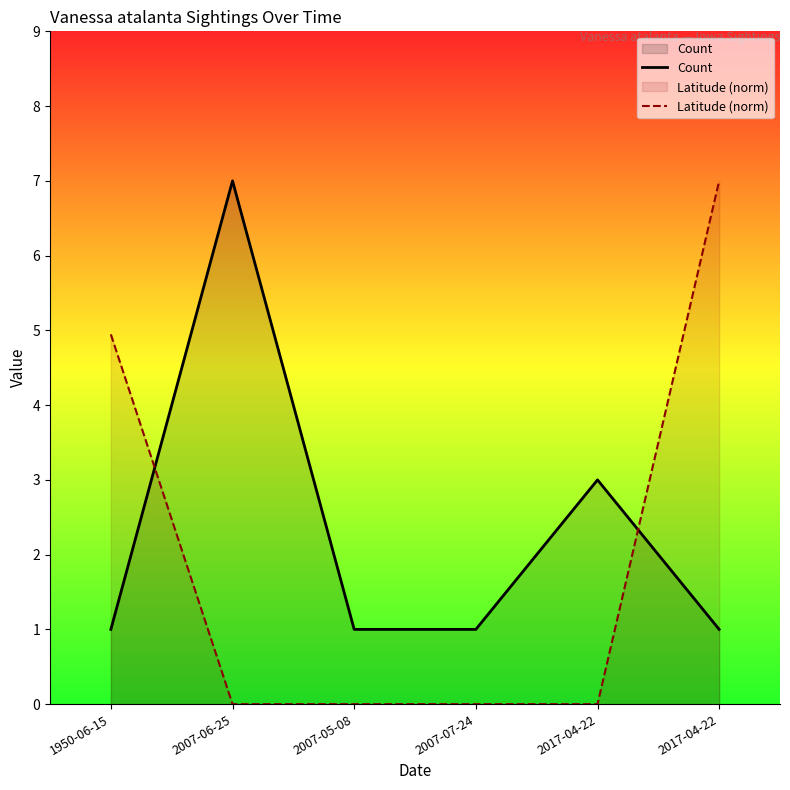

What is the value of the Count point at the 4th from the left?

1.0